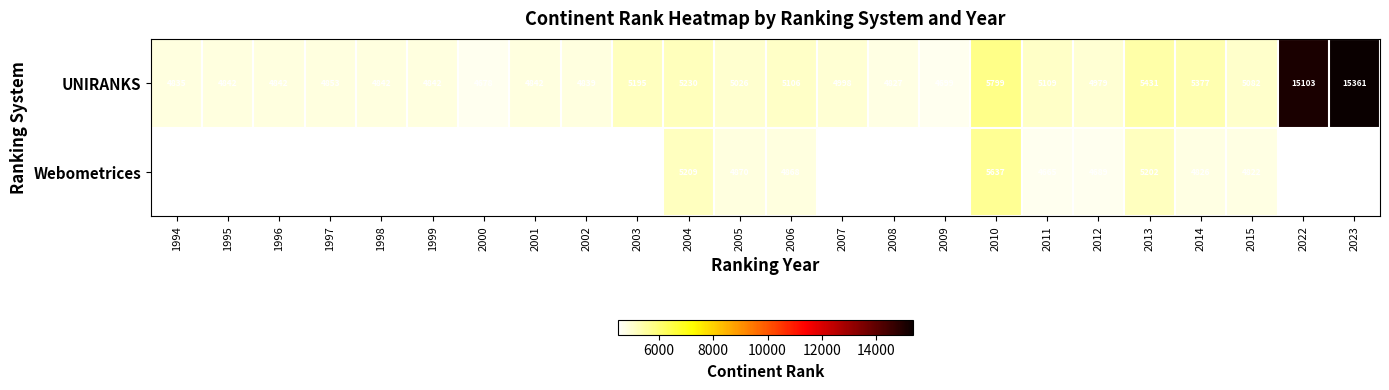

The UNIRANKS series shows 9985 at 2023. True or false?

False